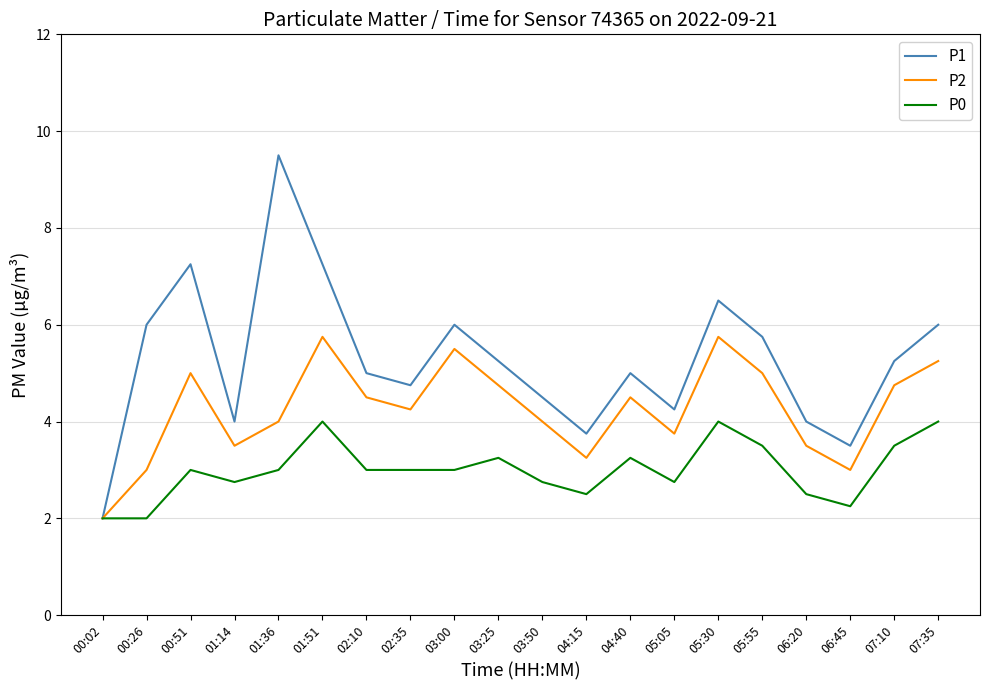

Which label corresponds to the largest value in the chart?

01:36